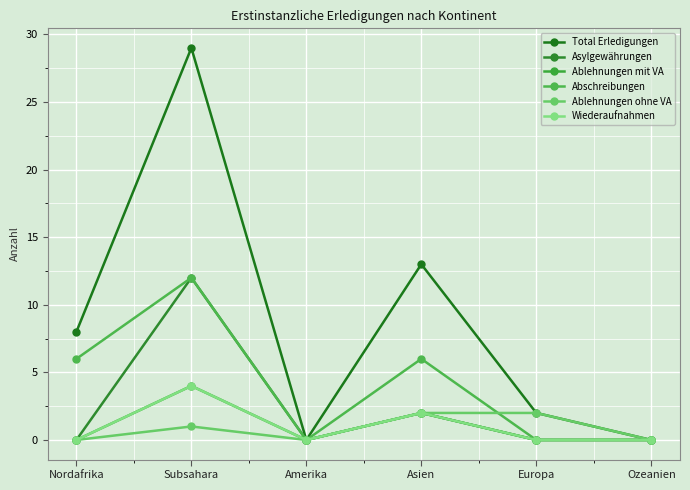

Rank the series at Nordafrika from highest to lowest value.

Total Erledigungen, Abschreibungen, Asylgewährungen, Ablehnungen mit VA, Ablehnungen ohne VA, Wiederaufnahmen